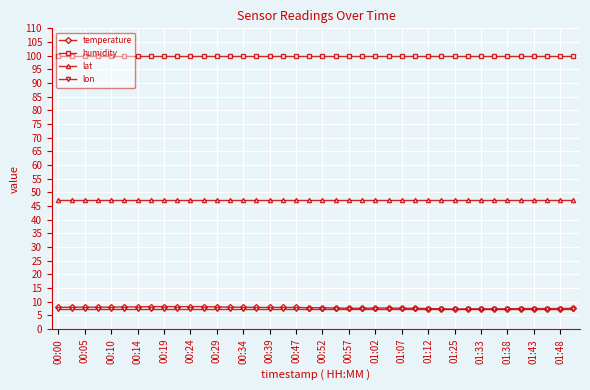

Count the number of categories in the chart.

40